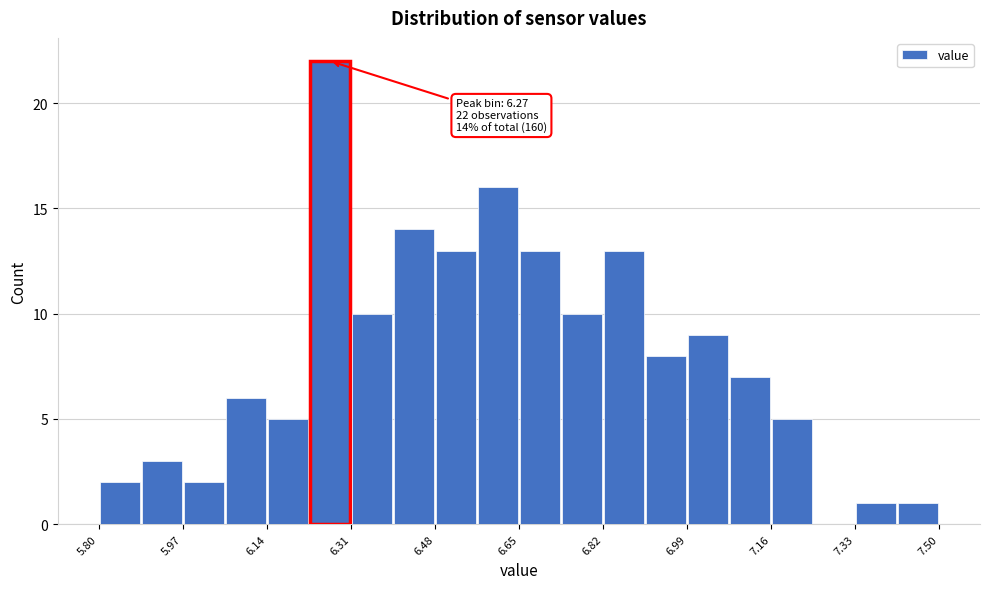

Which range on the x-axis has the tallest bar?

6.225 to 6.310